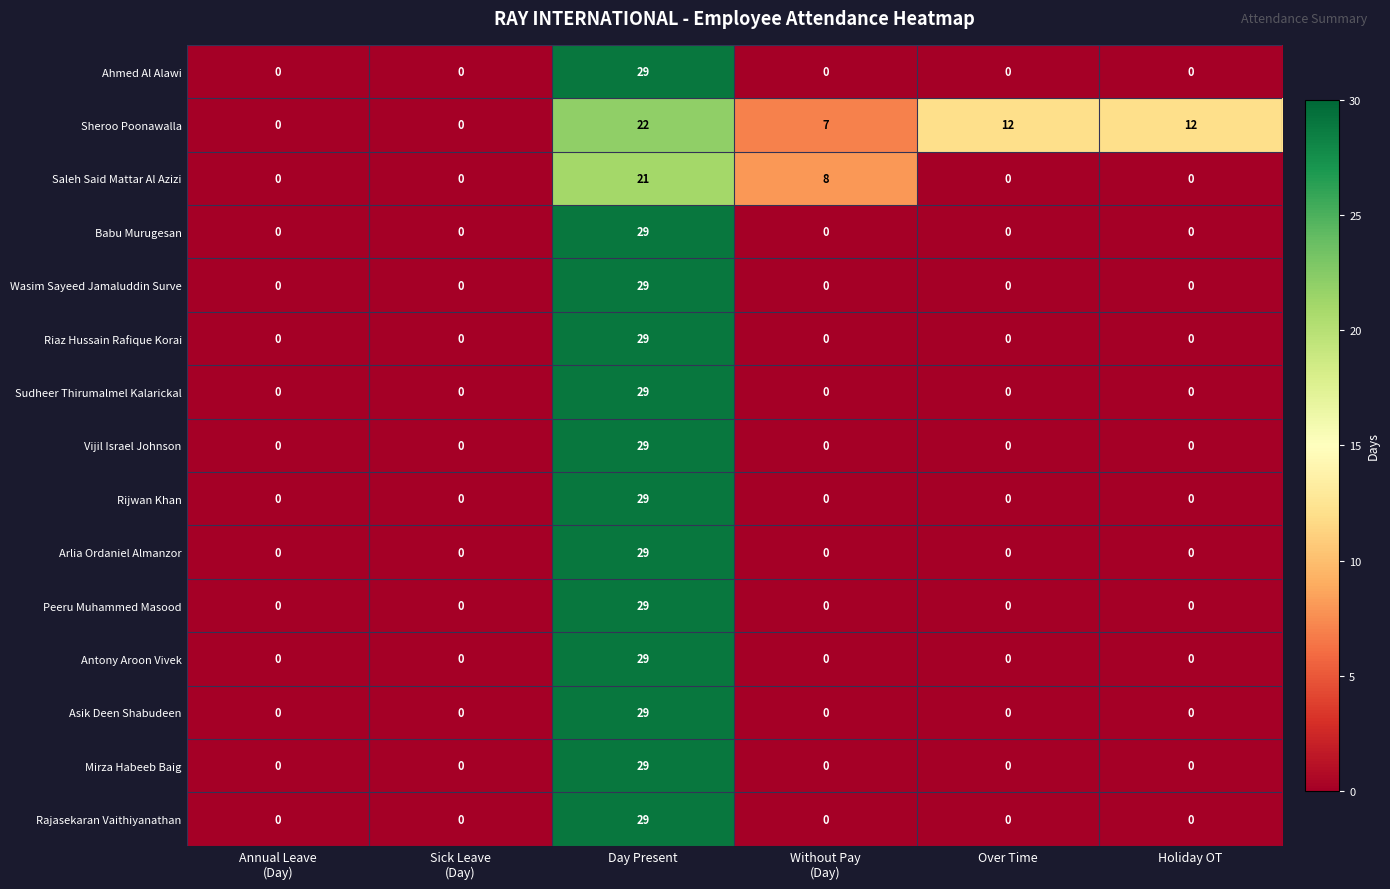

Read the Rajasekaran Vaithiyanathan value at Day Present, to the nearest 10.

30